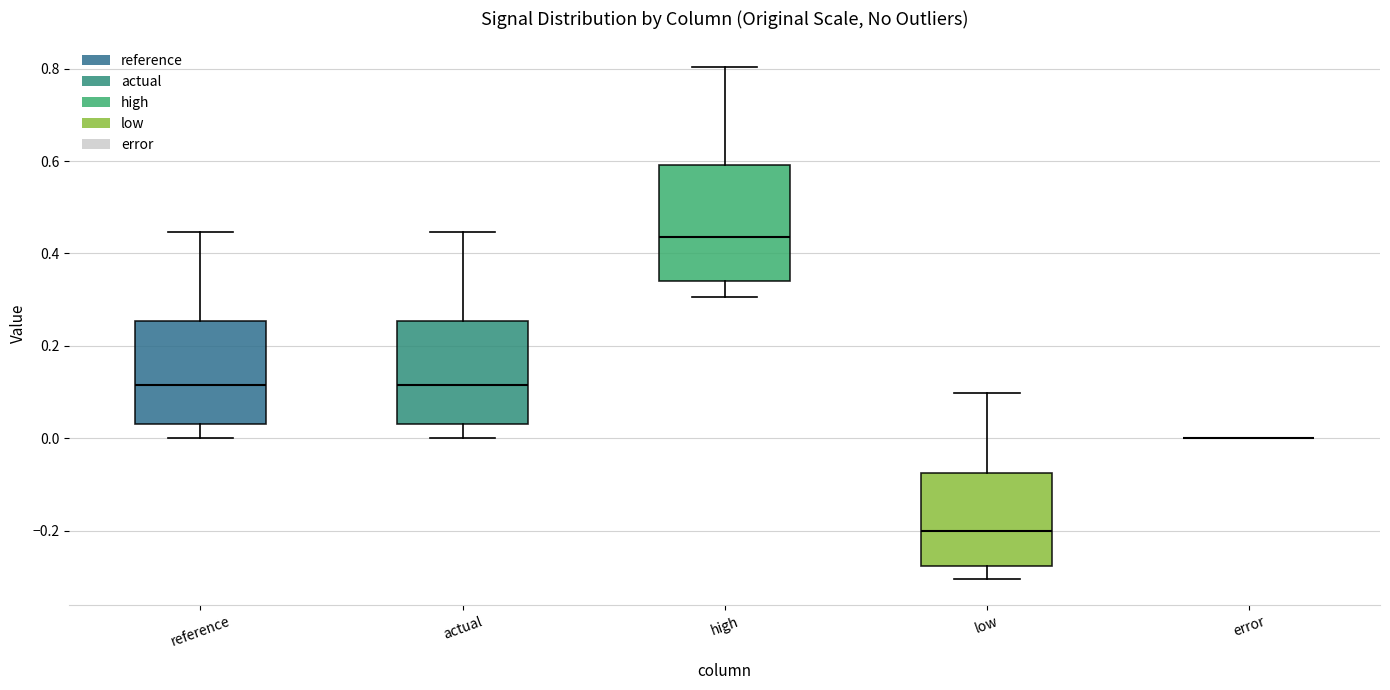

Reading left to right, read every box against the y-axis: the position of its median line, the range the box covers, and the ends of its whiskers. The values are not printed on the chart, so give them approximately, as read against the axis.

reference: median 0.12, box 0.04 to 0.26, whiskers 0.00 to 0.44
actual: median 0.12, box 0.04 to 0.26, whiskers 0.00 to 0.44
high: median 0.44, box 0.34 to 0.60, whiskers 0.30 to 0.80
low: median -0.20, box -0.28 to -0.08, whiskers -0.30 to 0.10
error: box collapsed to a line at 0.00, whiskers 0.00 to 0.00